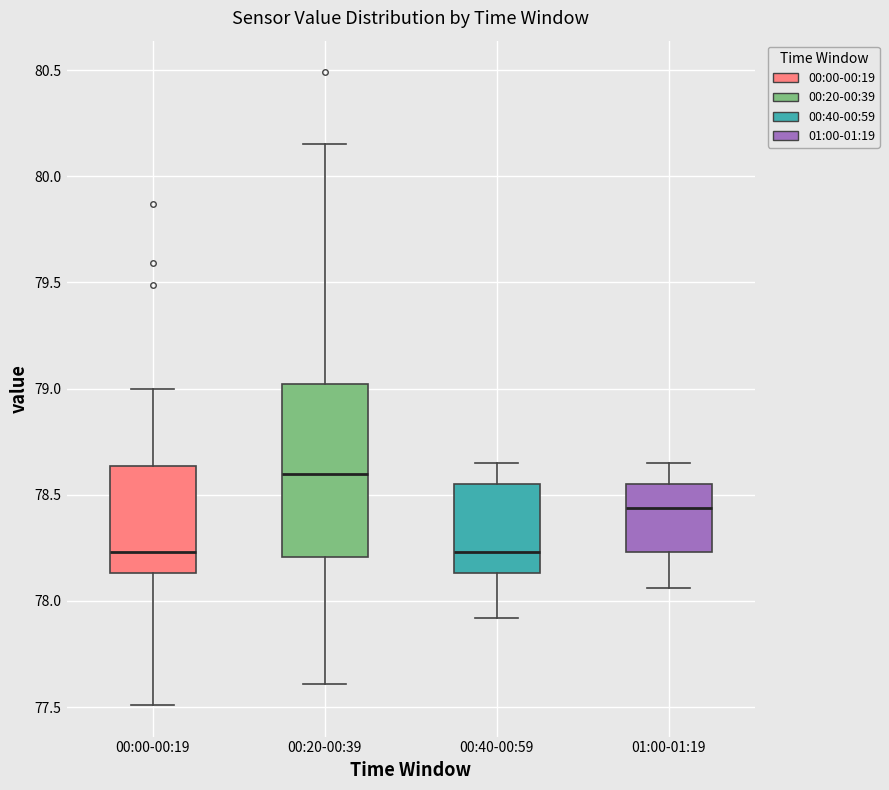

Where is the lower edge of the box for 00:00-00:19 on the y-axis? The values are not printed on the chart, so give them approximately, as read against the axis.

78.15